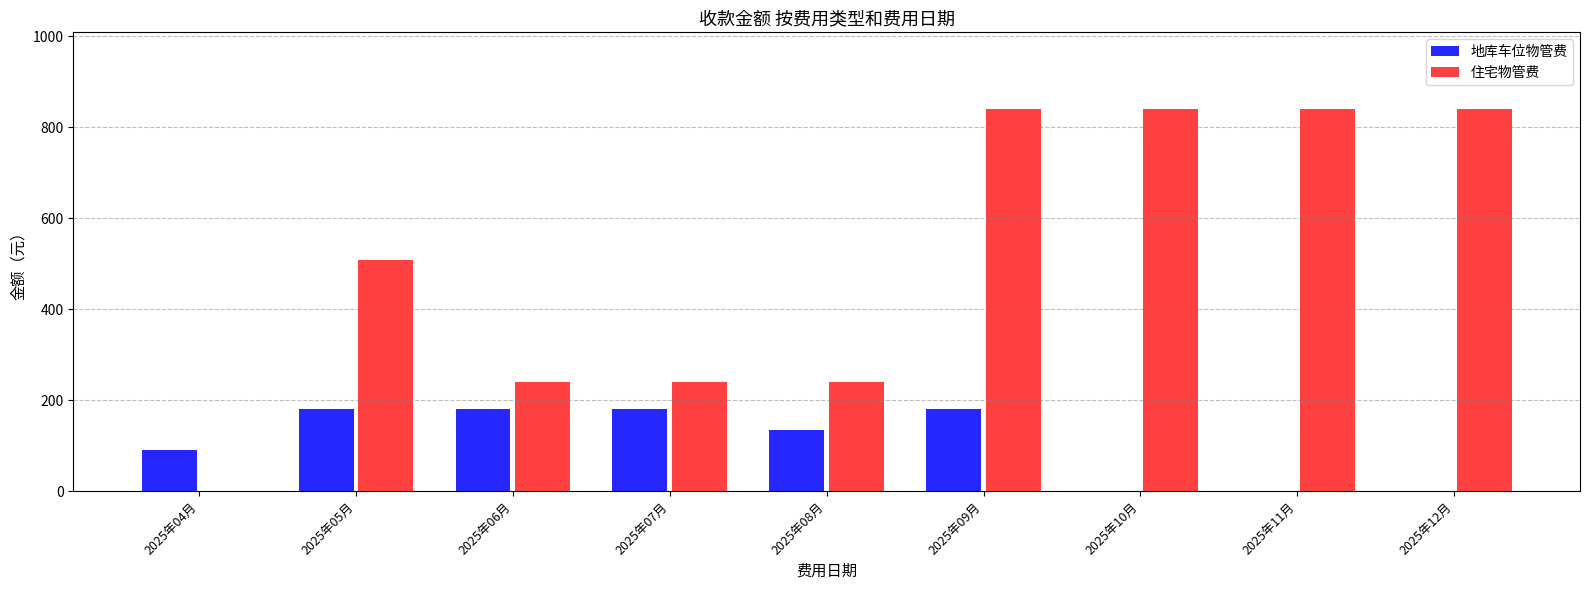

What is the maximum value shown in the chart?

840.4